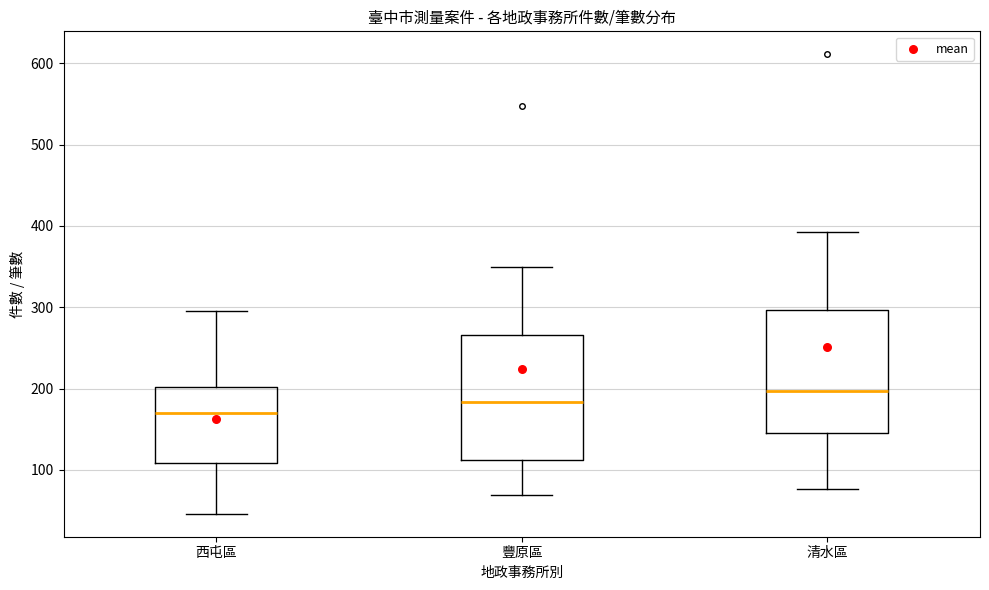

Where is the lower edge of the box for 清水區 on the y-axis? The values are not printed on the chart, so give them approximately, as read against the axis.

150